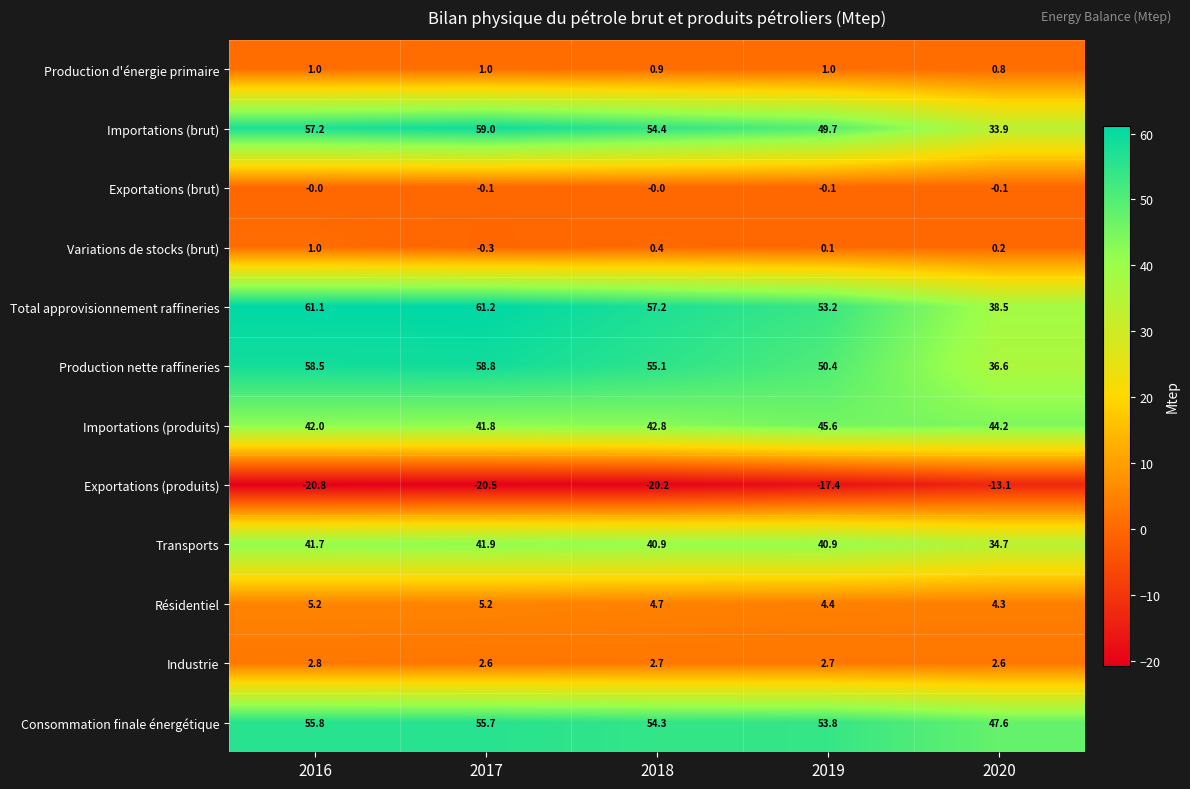

What is the lowest value of the Consommation finale énergétique series?

47.6